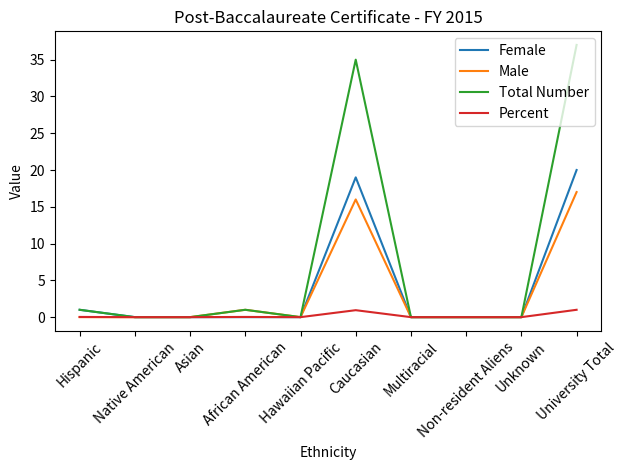

Count the number of categories in the chart.

10